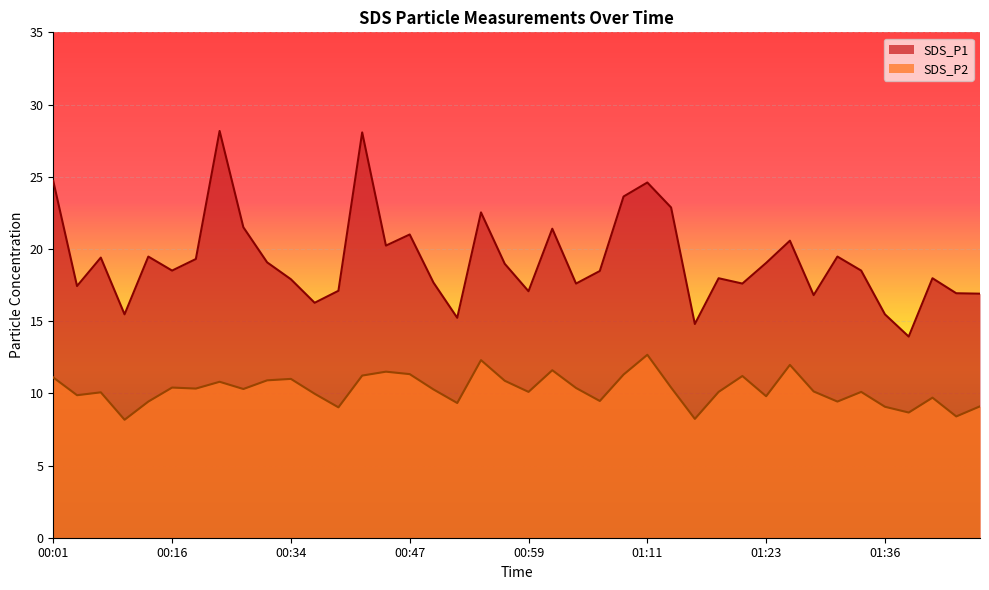

Between 00:27 and 01:43, which is larger?

00:27